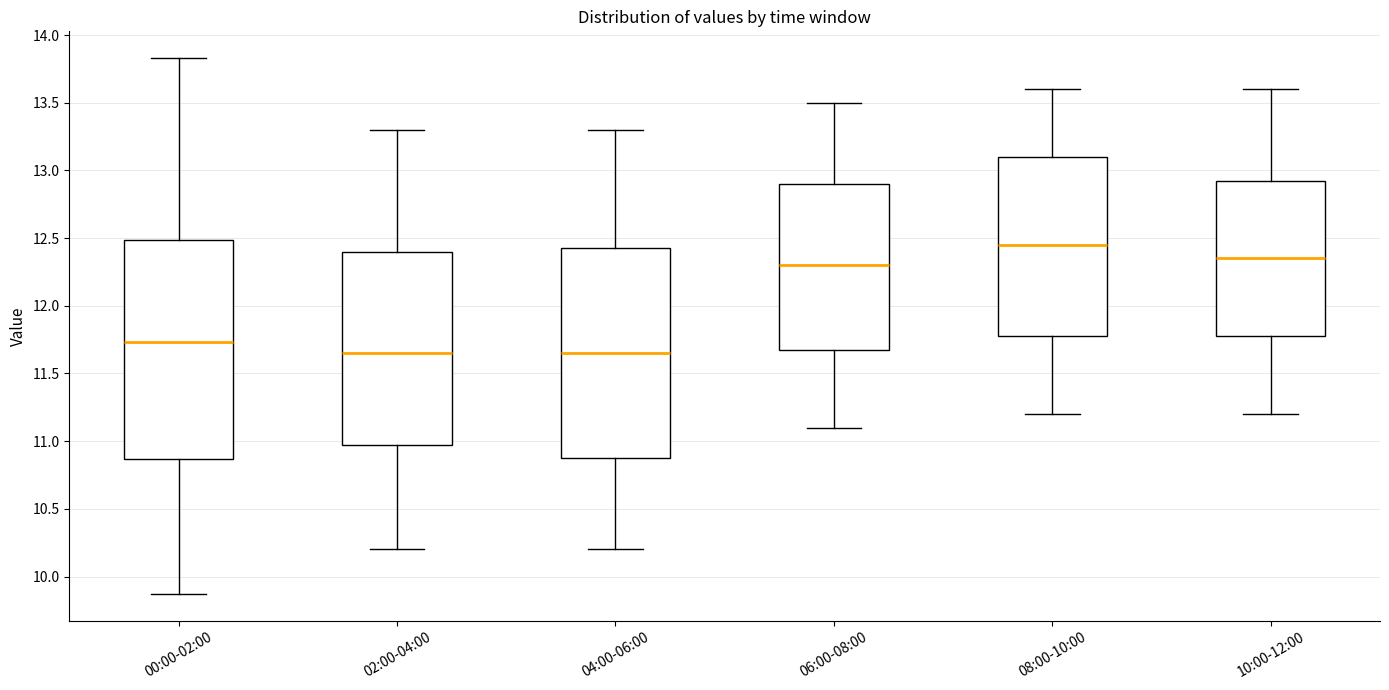

Reading left to right, transcribe this box plot: for each box, give where its median line is, the range the box spans, and where its two whiskers end, as read against the y-axis. The values are not printed on the chart, so give them approximately, as read against the axis.

00:00-02:00: median 11.75, box 10.85 to 12.50, whiskers 9.85 to 13.85
02:00-04:00: median 11.65, box 11.00 to 12.40, whiskers 10.20 to 13.30
04:00-06:00: median 11.65, box 10.90 to 12.45, whiskers 10.20 to 13.30
06:00-08:00: median 12.30, box 11.70 to 12.90, whiskers 11.10 to 13.50
08:00-10:00: median 12.45, box 11.80 to 13.10, whiskers 11.20 to 13.60
10:00-12:00: median 12.35, box 11.80 to 12.95, whiskers 11.20 to 13.60